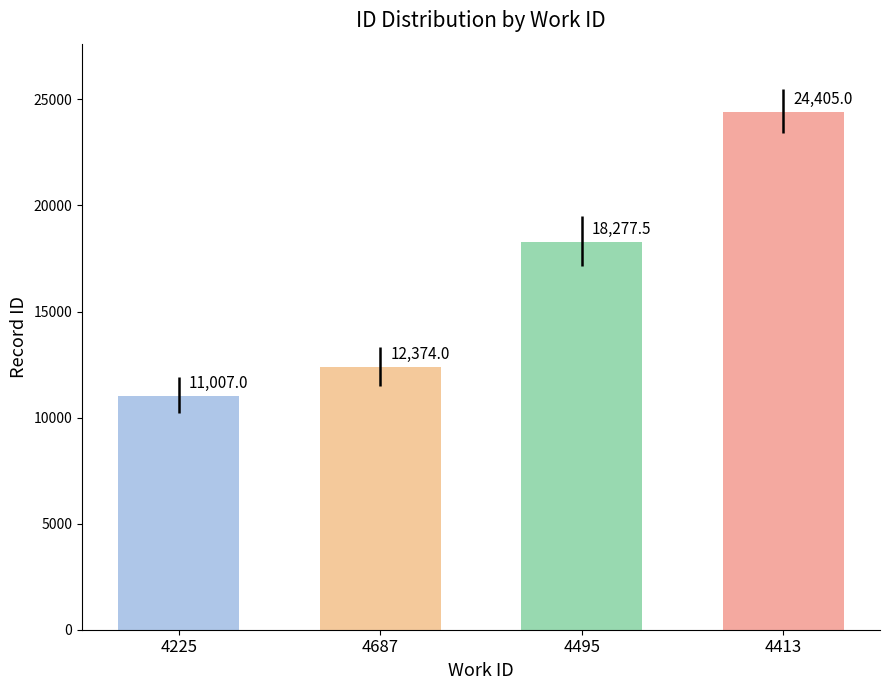

What is the approximate value at 4495?

18277.5